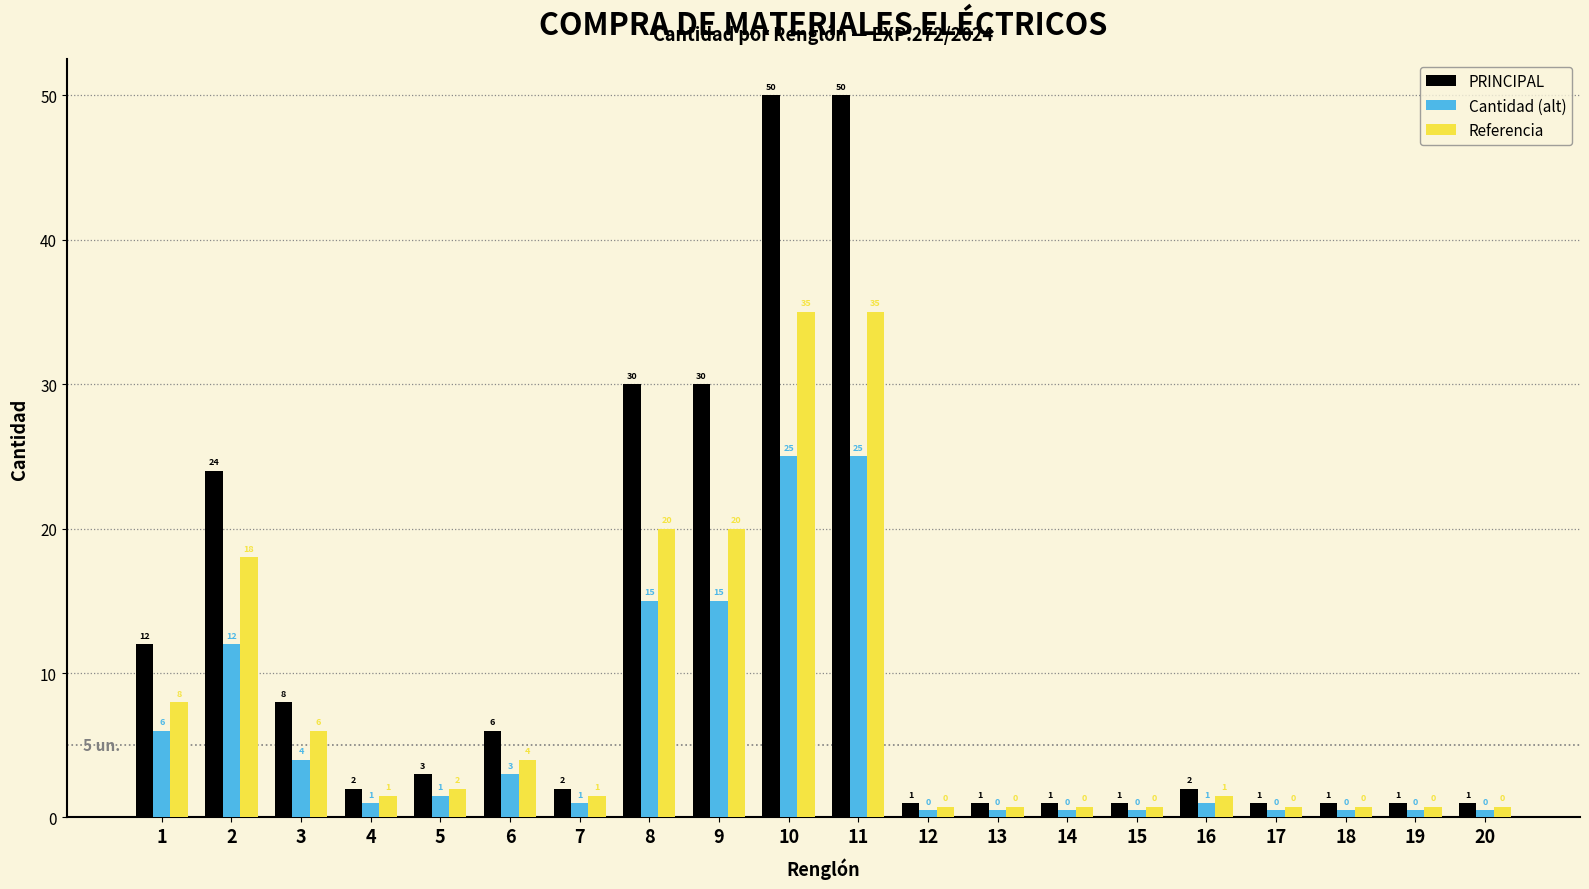

What is the spread (max minus min) of values at 14?

0.5